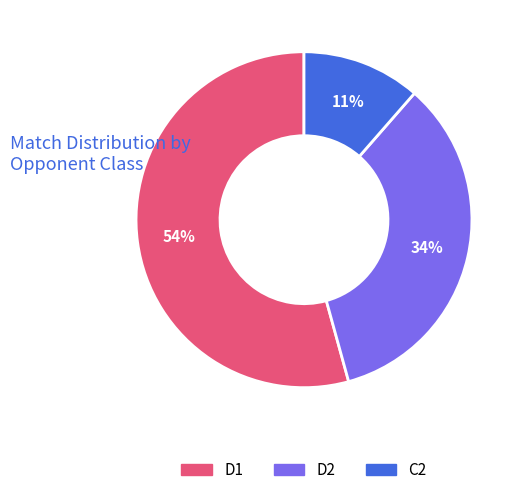

To the nearest percent, what is the difference between the D1 and D2 slice percentages?

20%